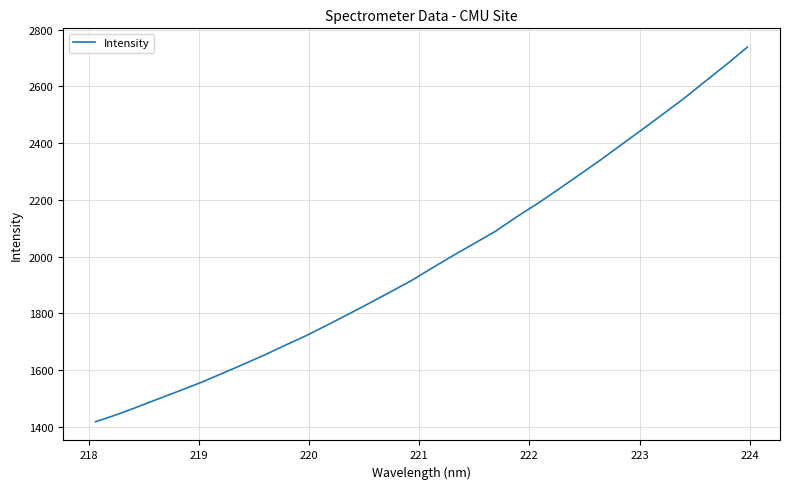

How many values exceed 1960?

16